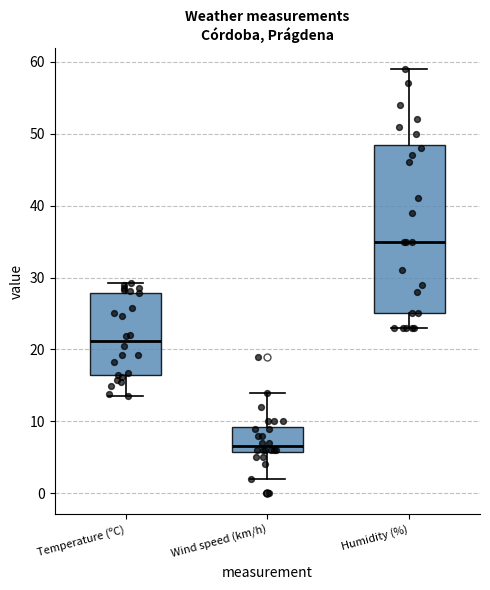

Comparing the boxes themselves (not the whiskers), which one is the tallest?

Humidity (%)